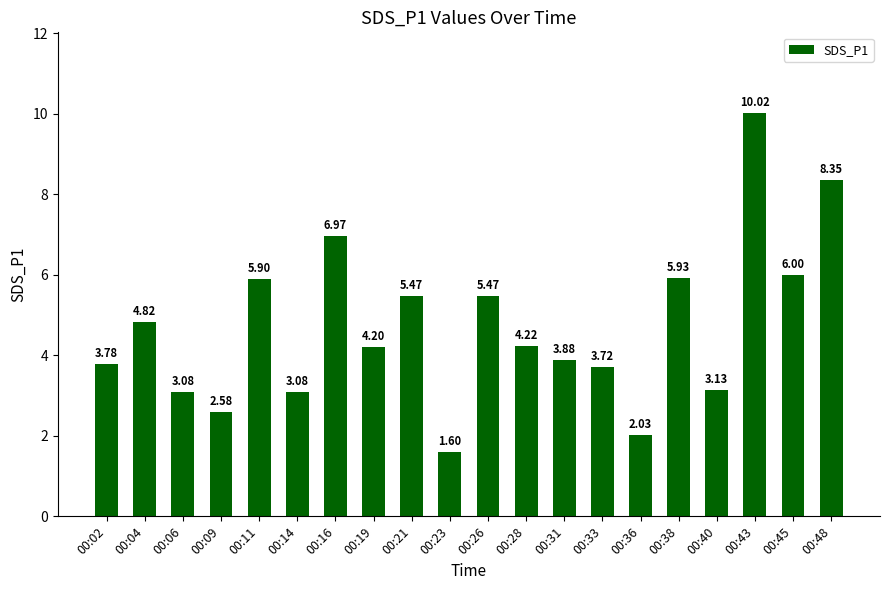

How many values are below 4?

9